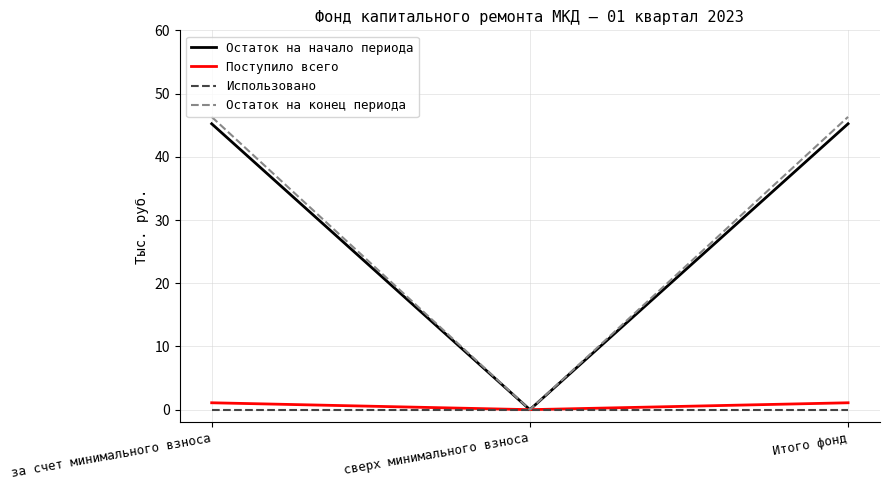

Which series has the largest total across all categories?

Остаток на конец периода